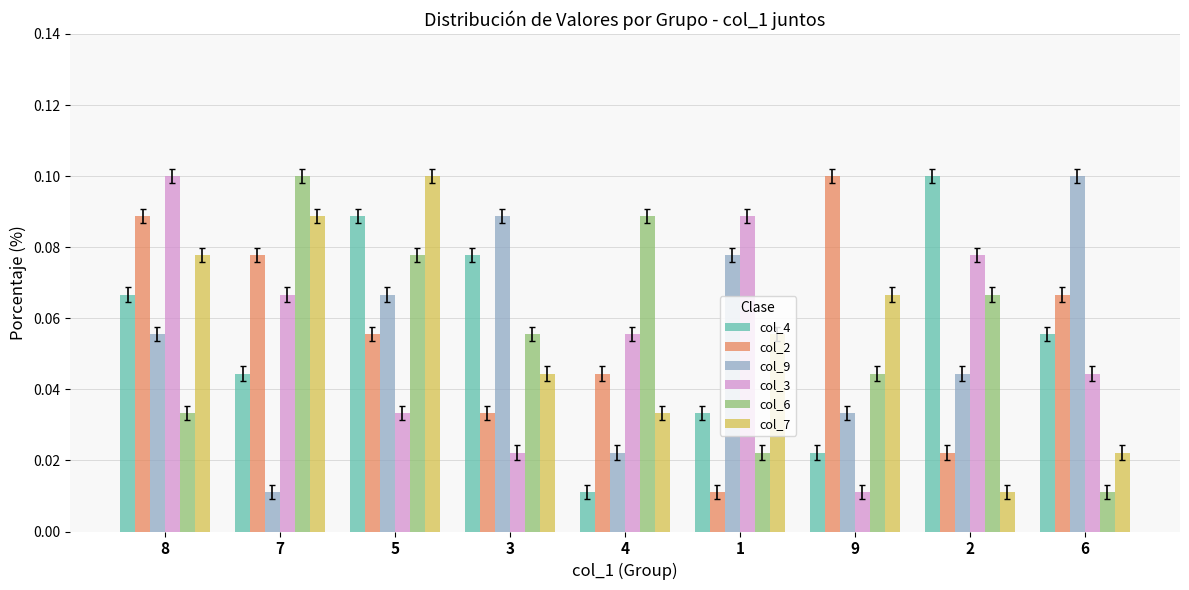

What is the sum of all col_4 values?

0.5